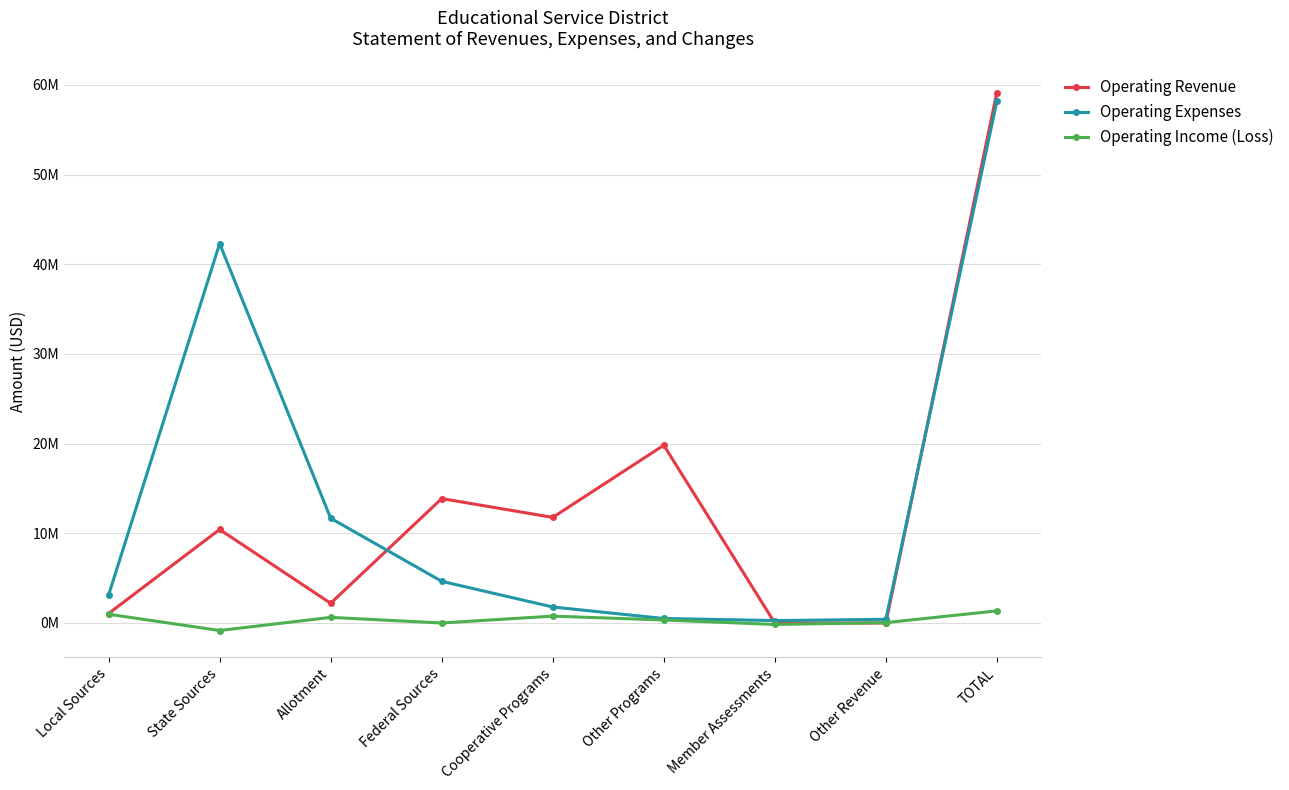

What is the difference between the second highest and second lowest values in the Operating Income (Loss) series?

1142845.8